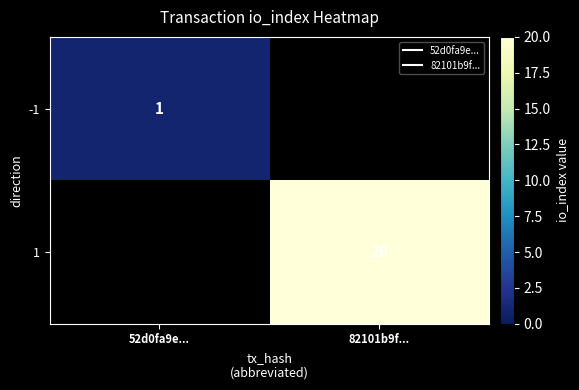

How many distinct data groups are displayed?

2